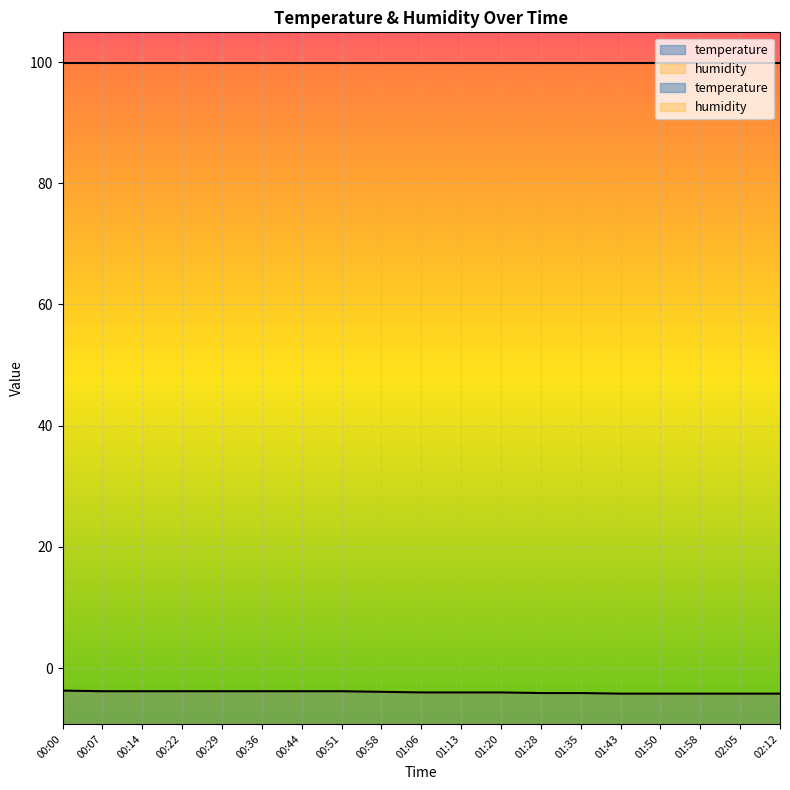

Read the value at 02:12.

-4.2